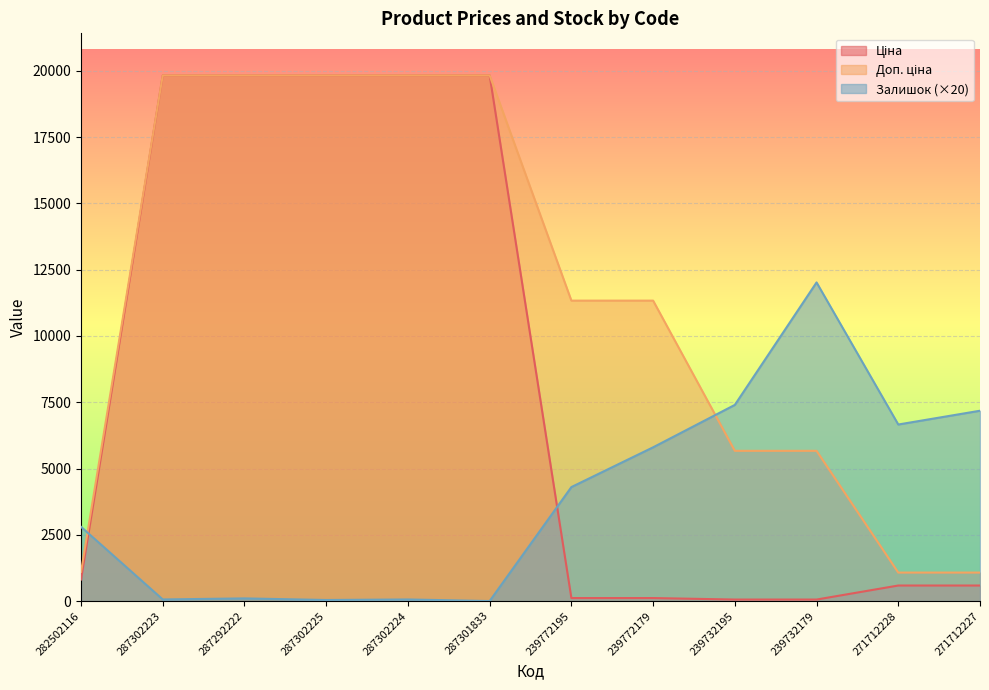

What position from the right is 282502116?

12